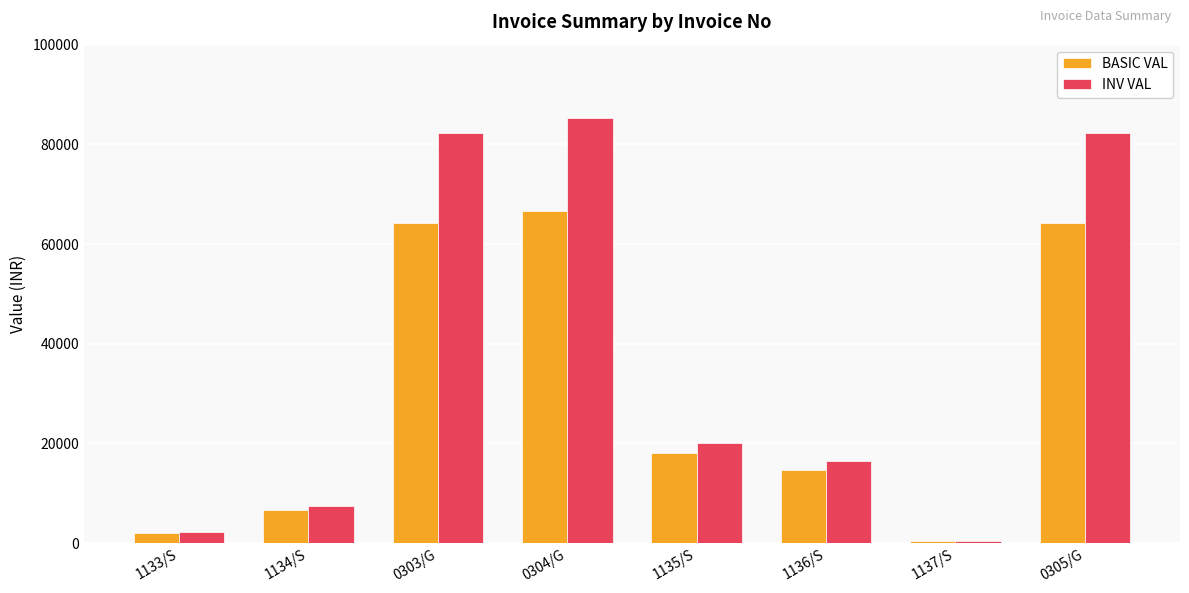

What is the difference between the second highest and second lowest values in the INV VAL series?

80078.2